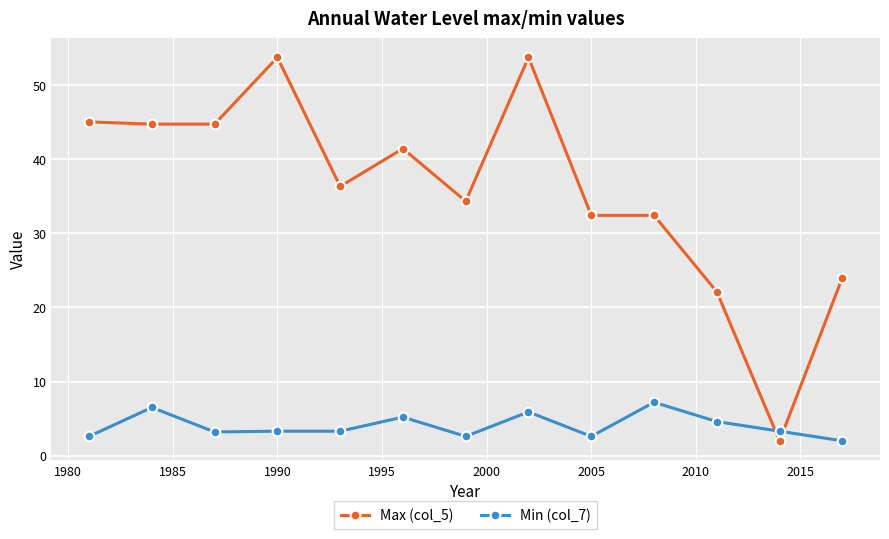

True or false: Min (col_7) and Max (col_5) cross at least once.

True